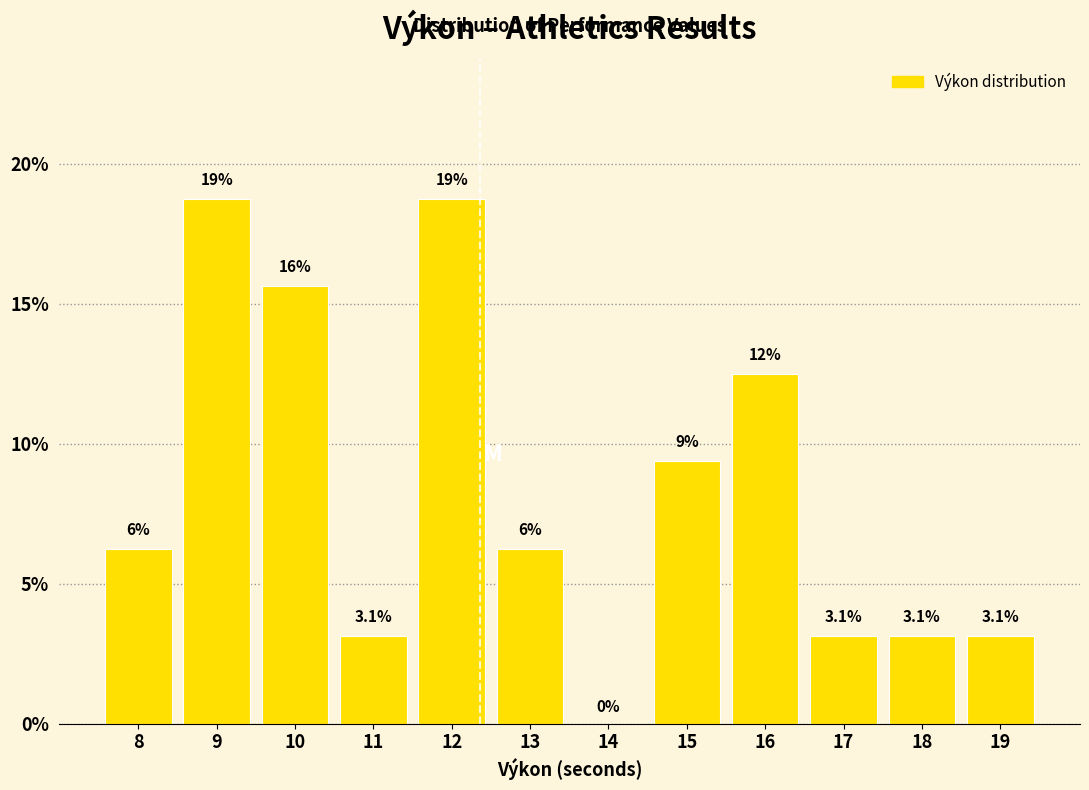

Are the bars horizontal?

No